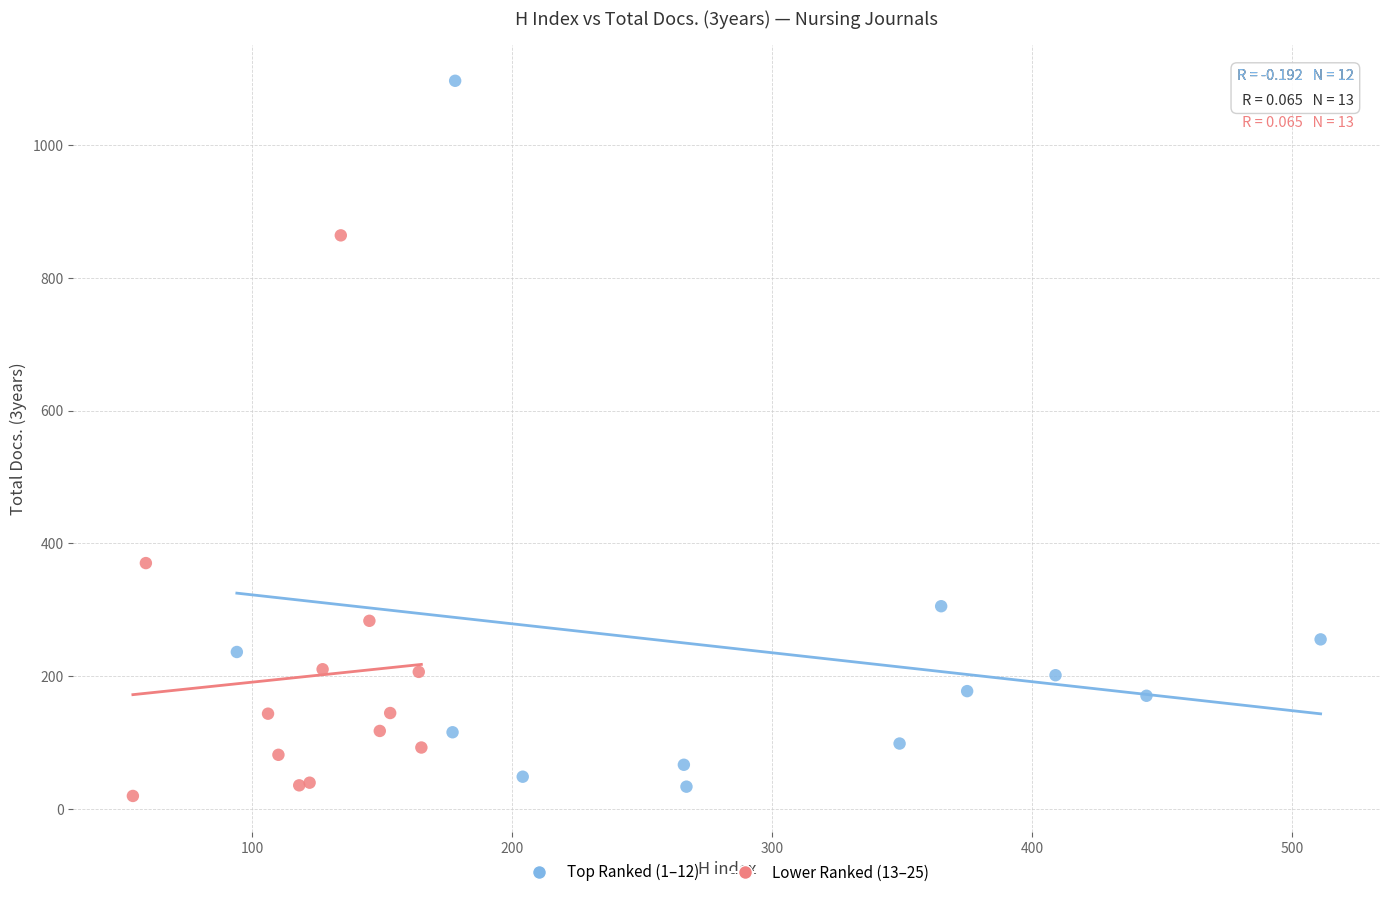

Which series has the largest Y range (max minus min)?

Top Ranked (1–12)